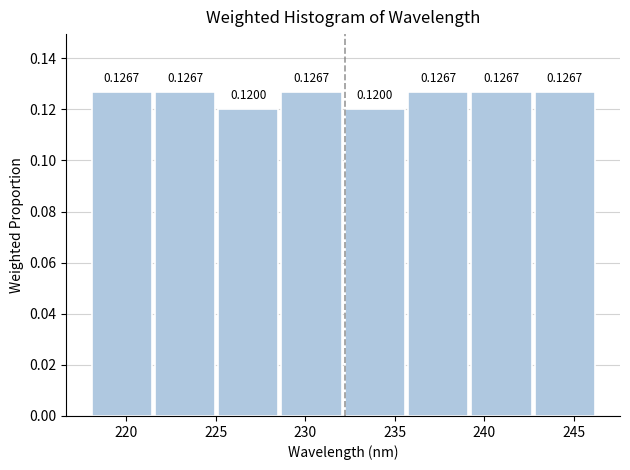

What is the height of the bar covering 228.5 to 232.0 on the x-axis? The bar edges are not printed on the chart, so give them approximately, as read against the axis.

0.1267